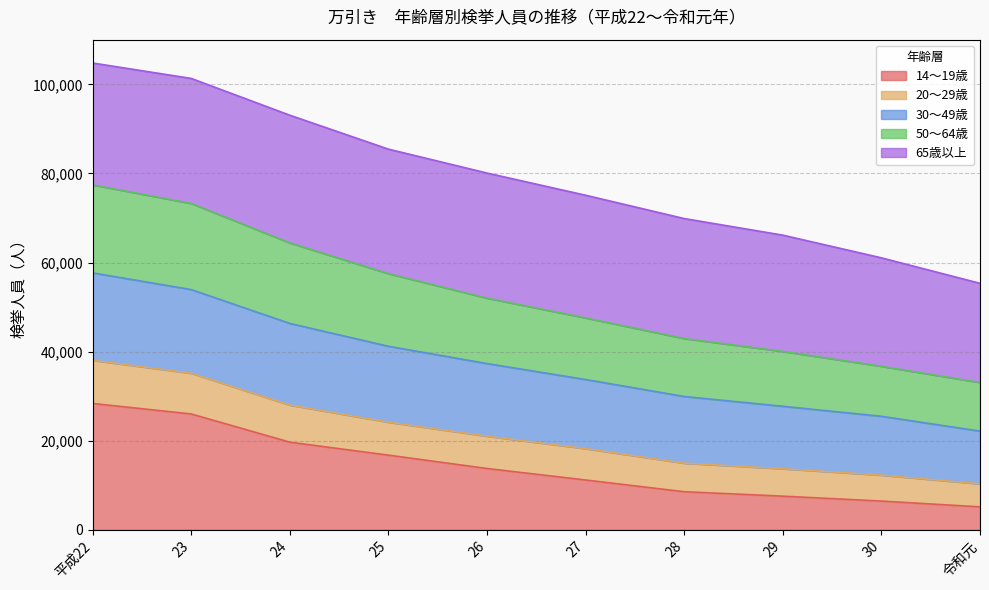

Which category has the highest value in the 14～19歳 series?

平成22